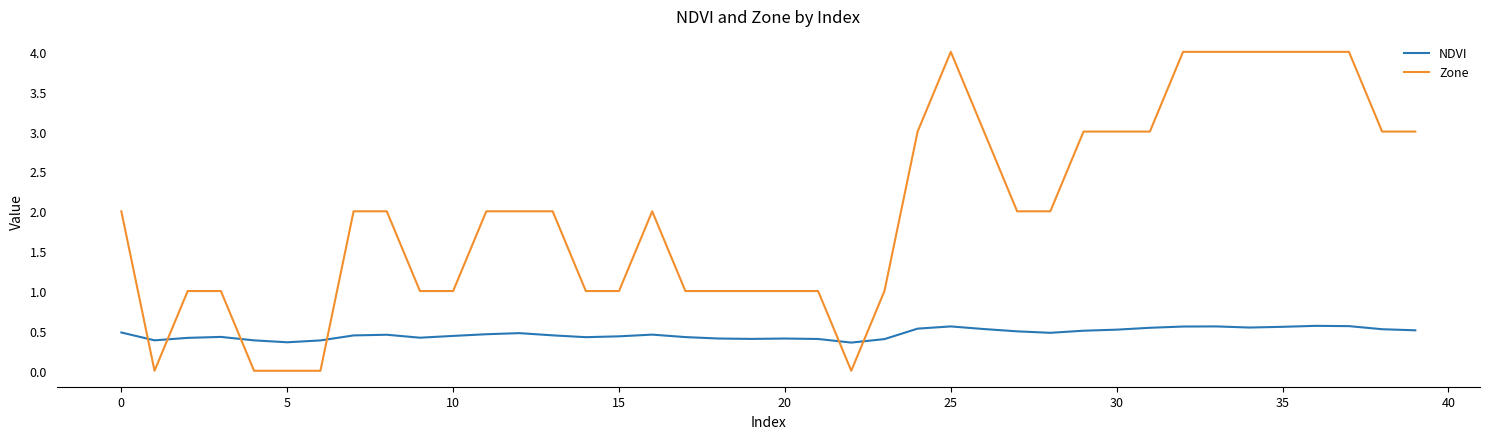

True or false: Zone and NDVI intersect in this chart.

True